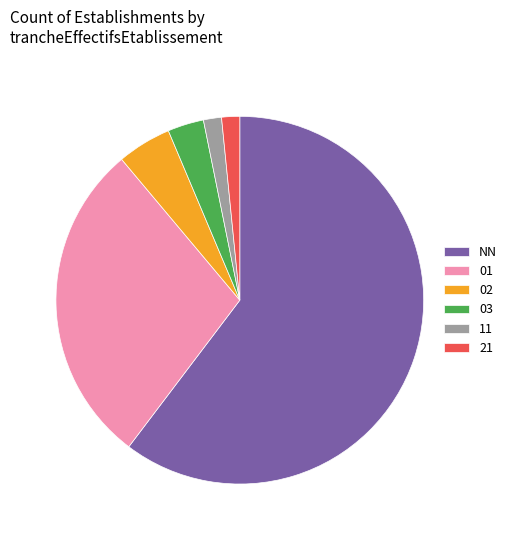

What is the ratio of the value at NN to the value at 11?

38.0